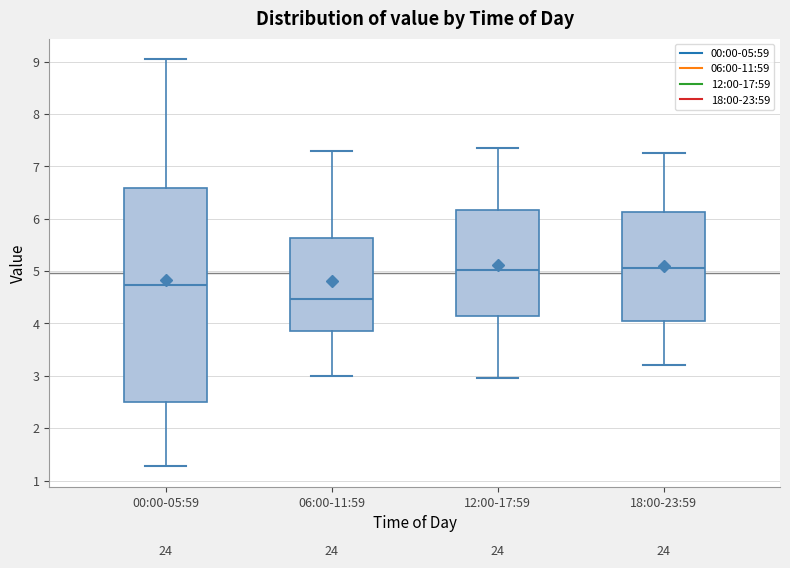

Where does the upper whisker of the box for 00:00-05:59 end on the y-axis? The values are not printed on the chart, so give them approximately, as read against the axis.

9.1